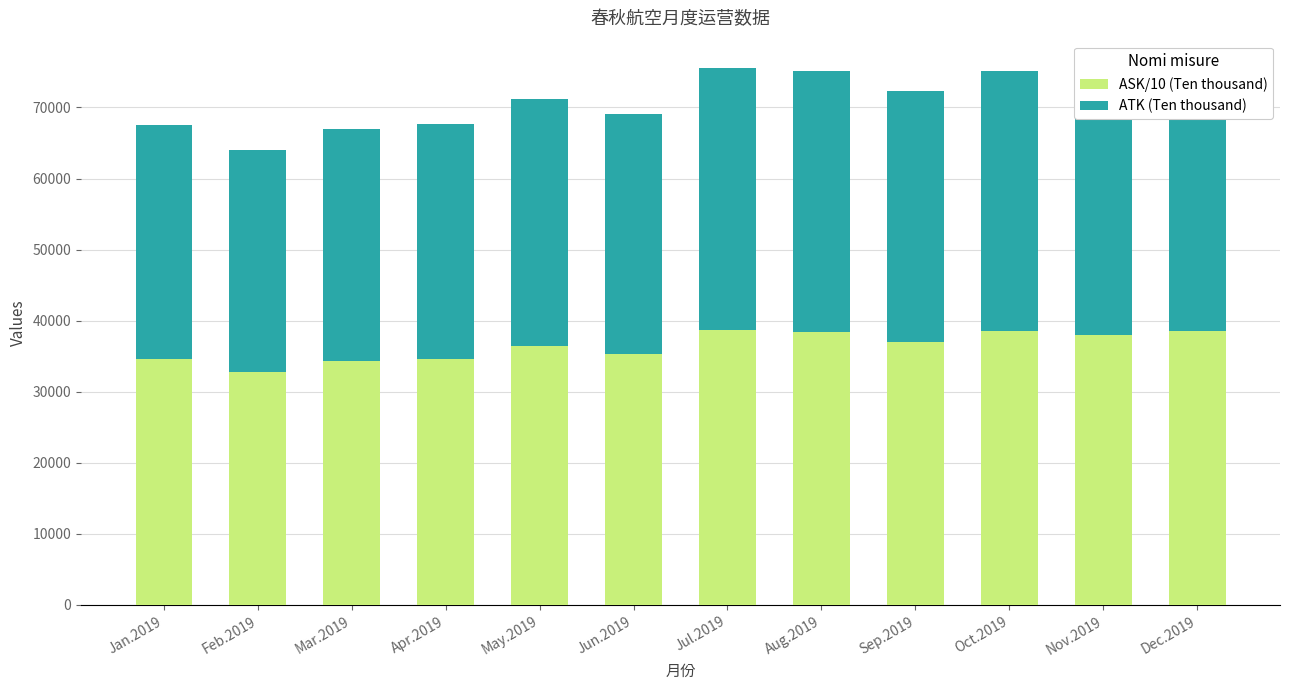

What is the total value across all series at Jan.2019?

67529.1